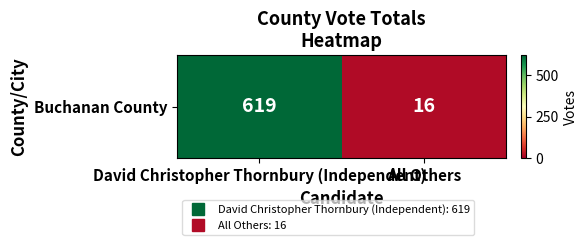

True or false: the data shows 170 at David Christopher Thornbury (Independent).

False